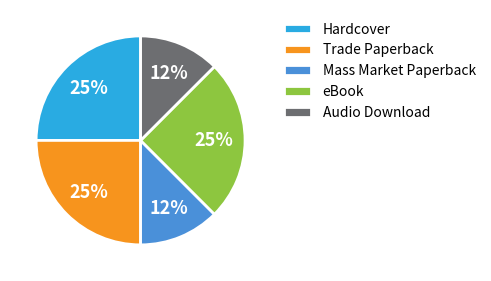

True or false: Mass Market Paperback accounts for 20% of the total.

False